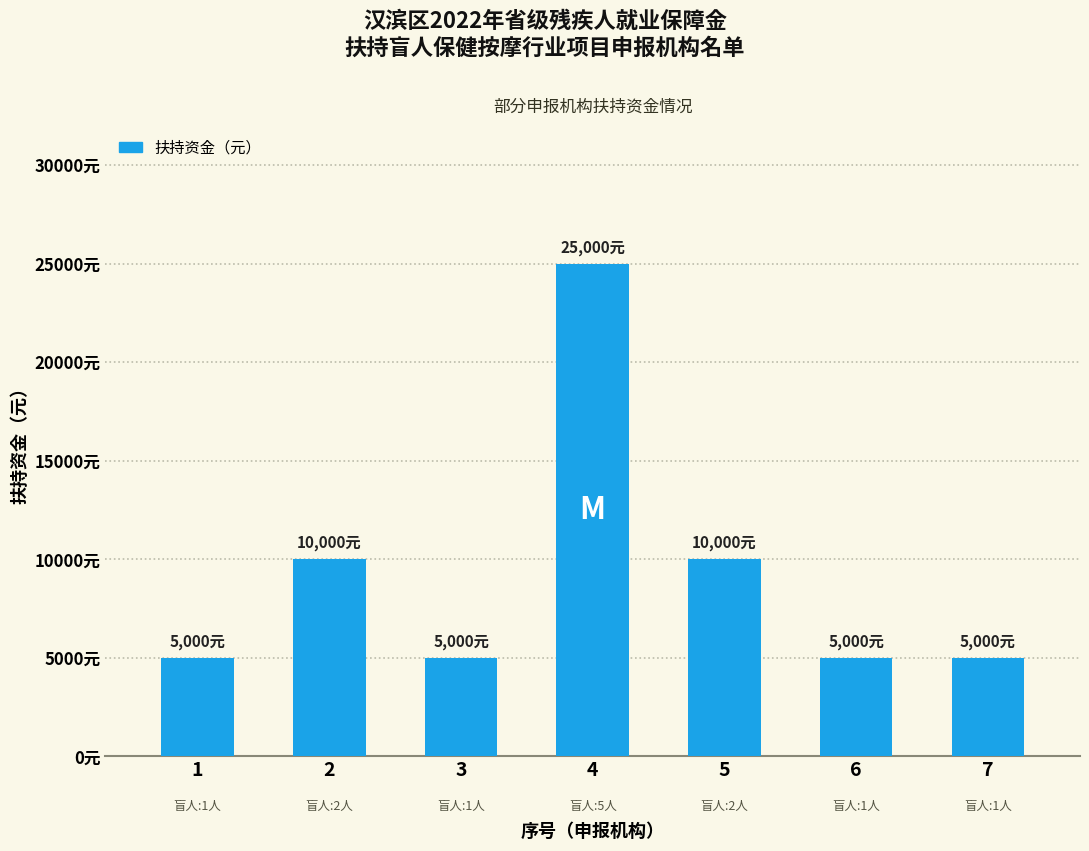

Reading left to right, list all the values displayed in this chart.

1=5000	2=10000	3=5000	4=25000	5=10000	6=5000	7=5000